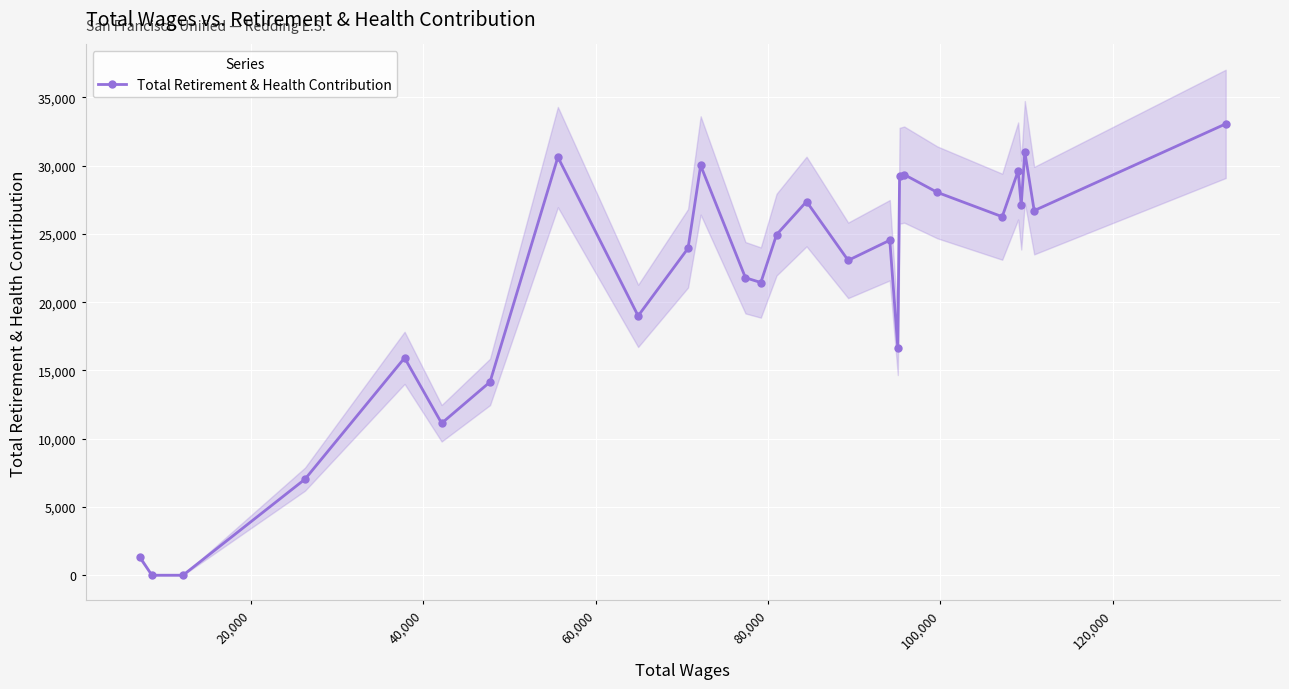

How many values are above zero?

25